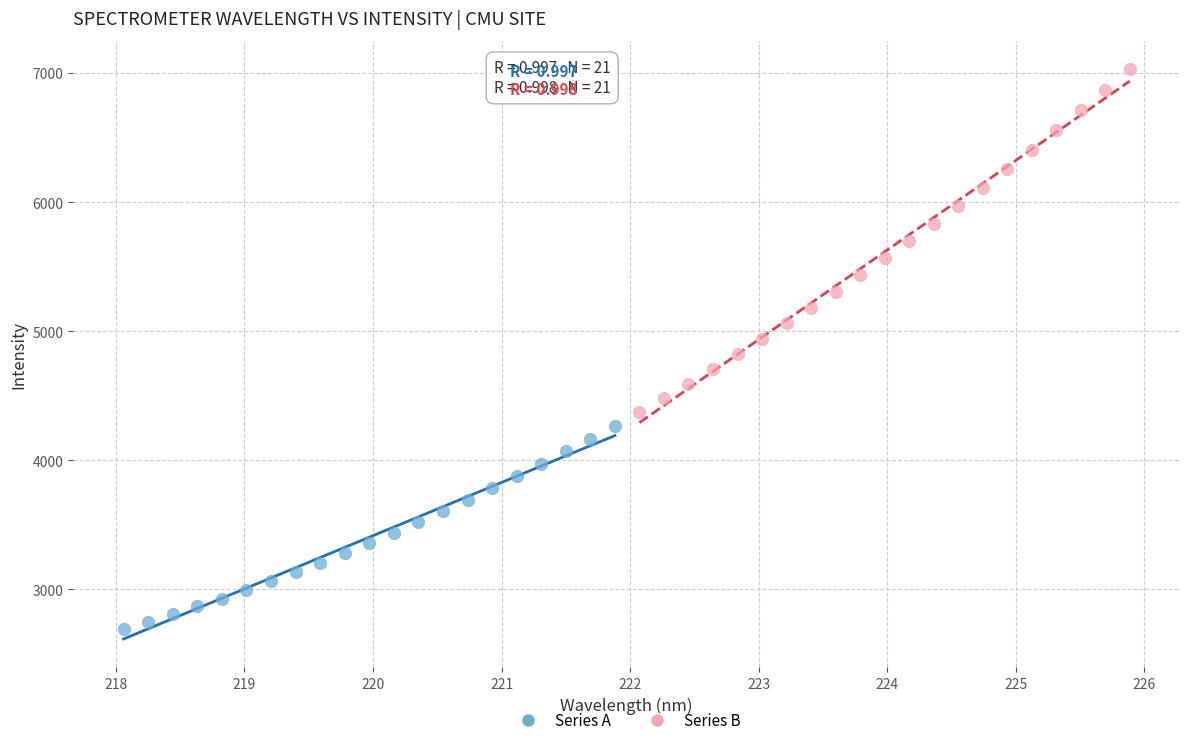

Which series has the widest spread of Y values?

Series B